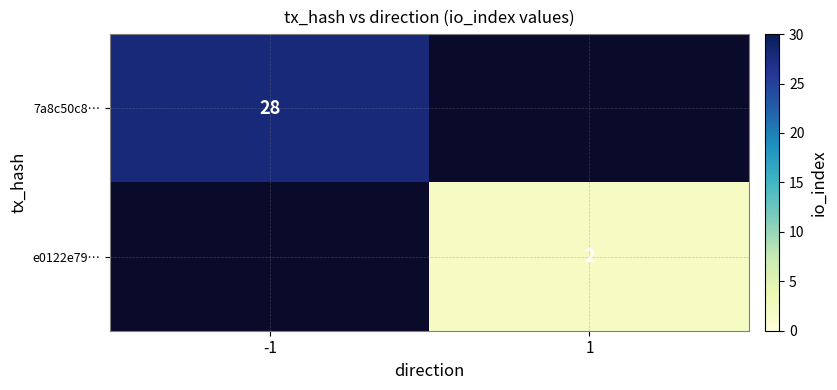

Is it true that e0122e79… equals 2 at 1?

True